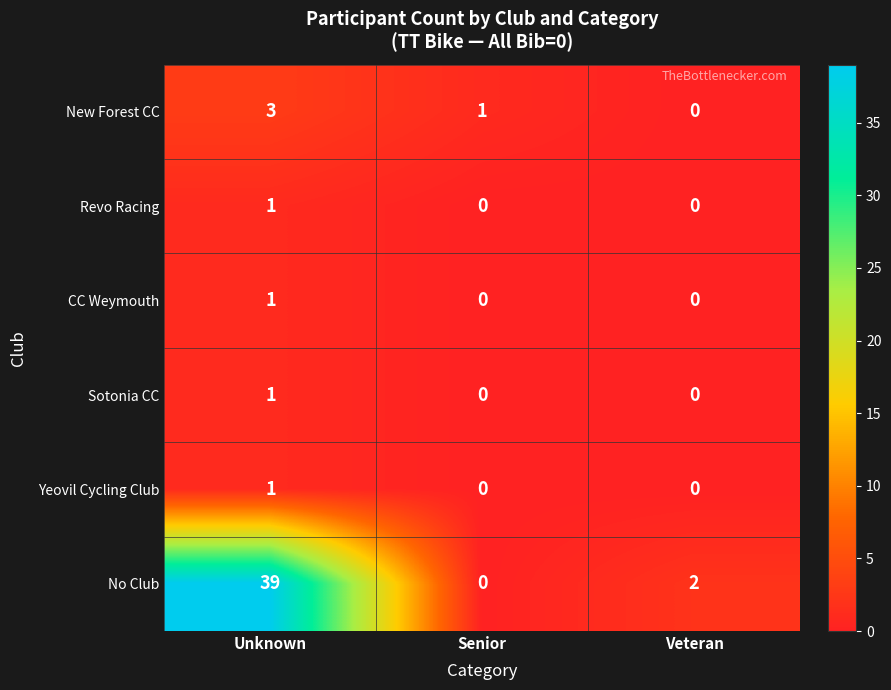

How many Yeovil Cycling Club values are between 0 and 1?

3